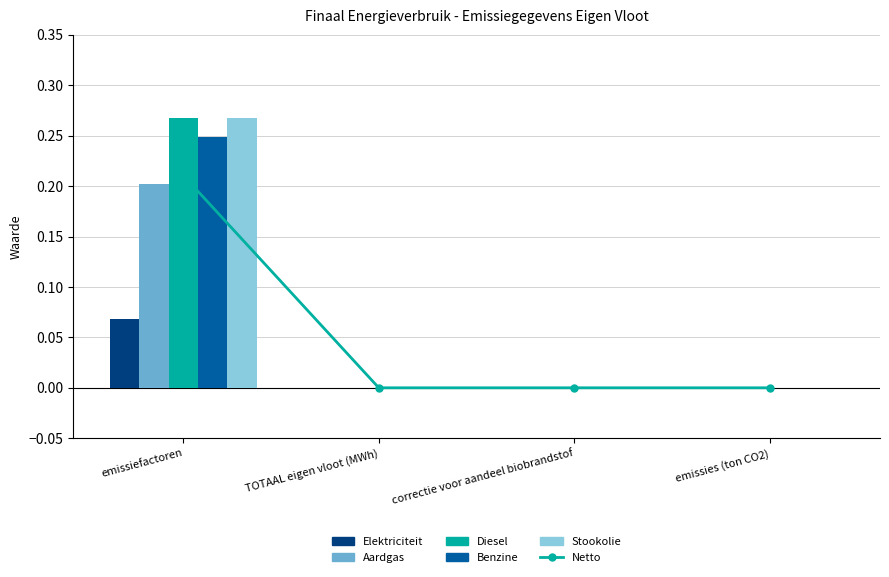

At how many categories does at least one series exceed 0?

1